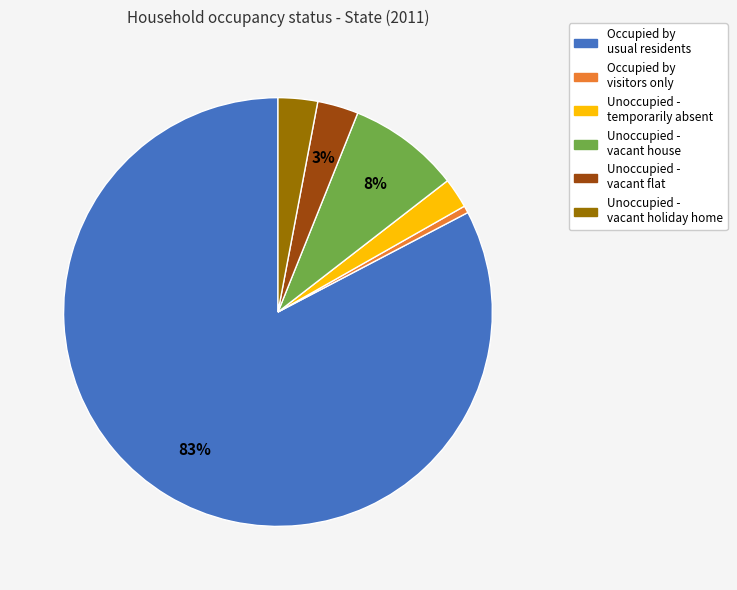

Is there any slice that represents more than half of the pie?

Yes